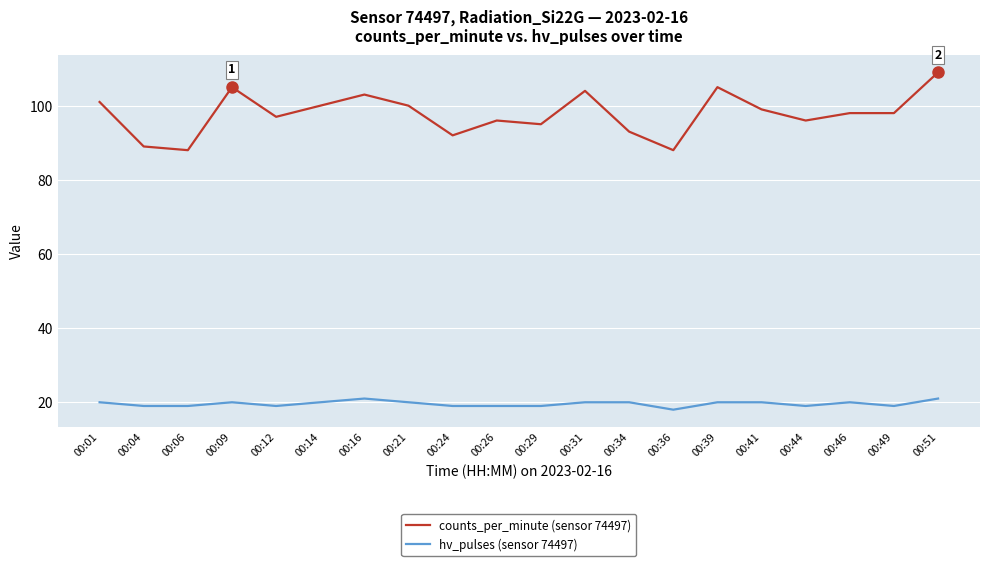

What is the sum of the counts_per_minute (sensor 74497) values at 00:06 and 00:31?

192